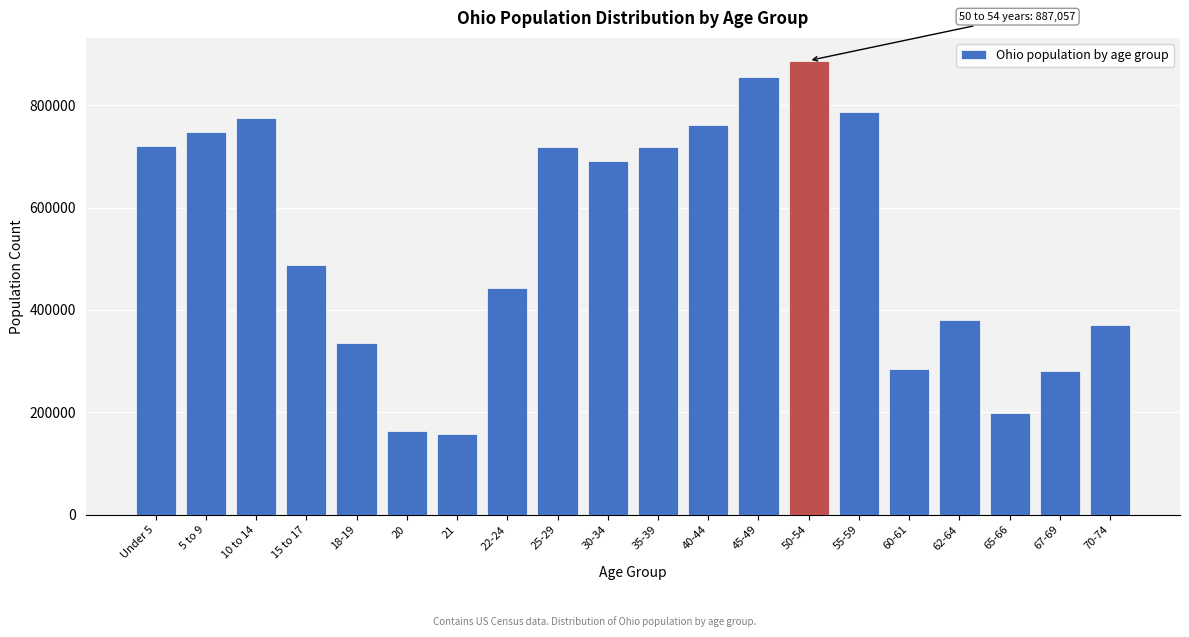

Is it true that the value at 20 is 163986?

True